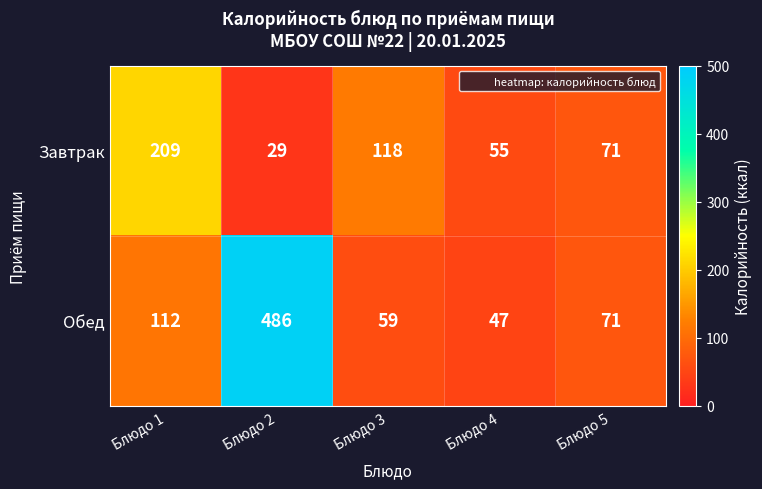

Which series changed the most between Блюдо 3 and Блюдо 5?

Завтрак